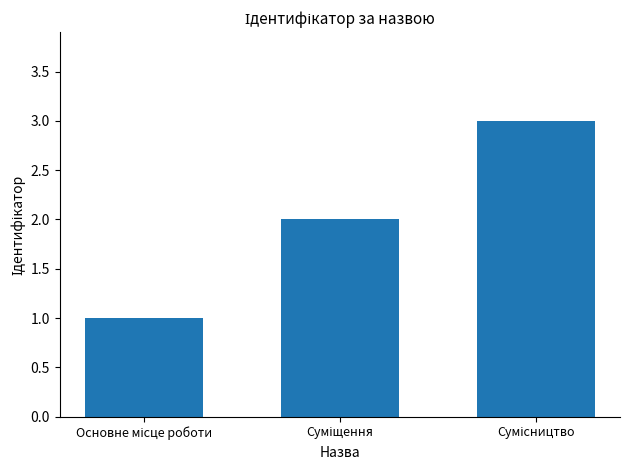

What is the greatest value displayed?

3